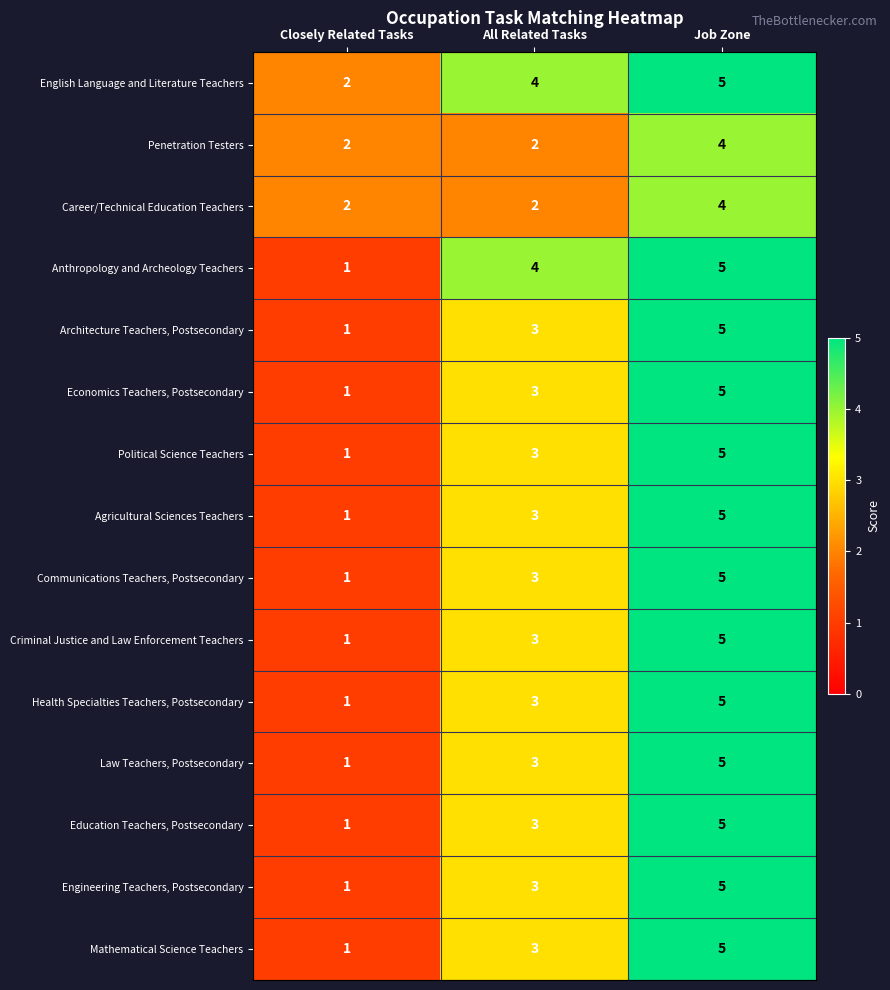

What value does the Political Science Teachers series have at Job Zone?

5